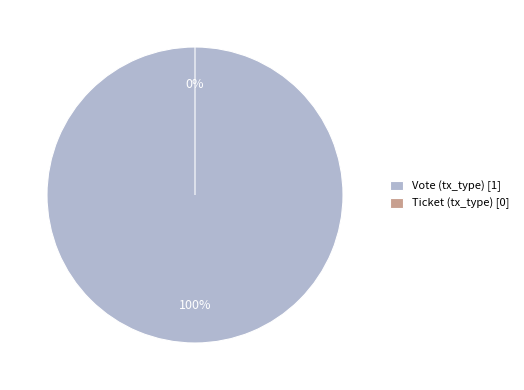

To the nearest percent, what is the average slice percentage?

50%